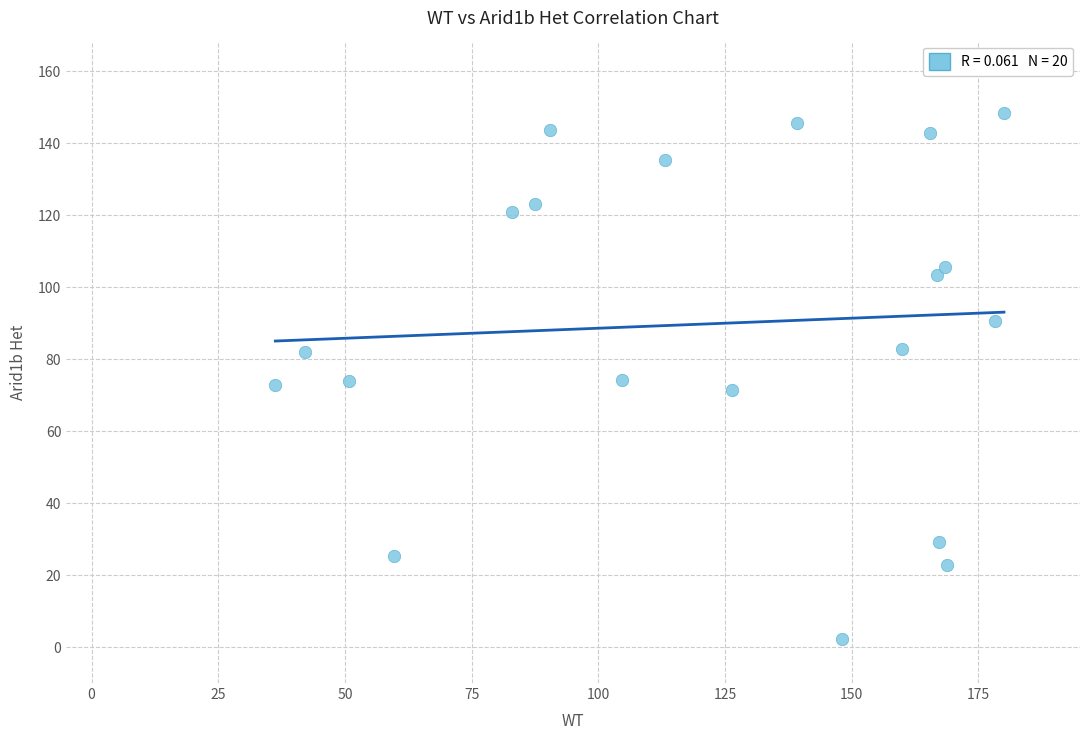

What is the range of X values (max minus min)?

143.8